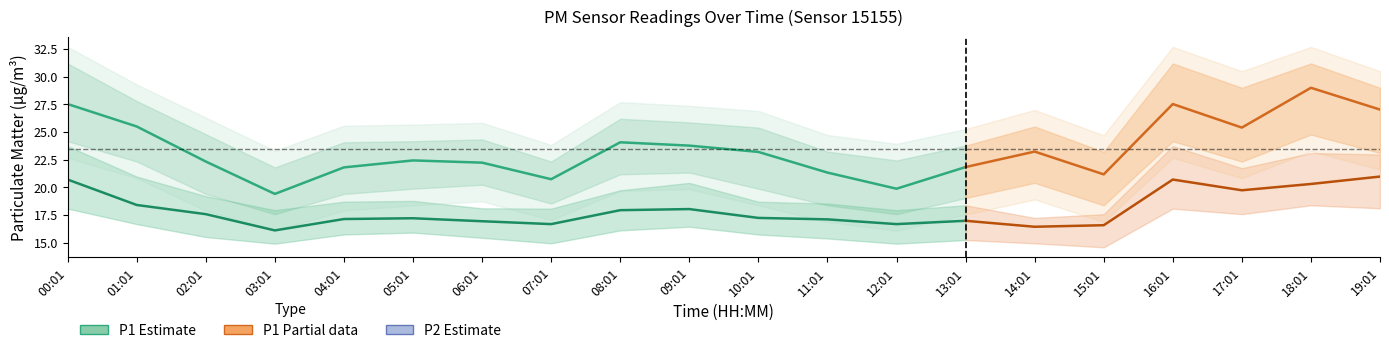

Which series has the largest total across all categories?

P1_upper